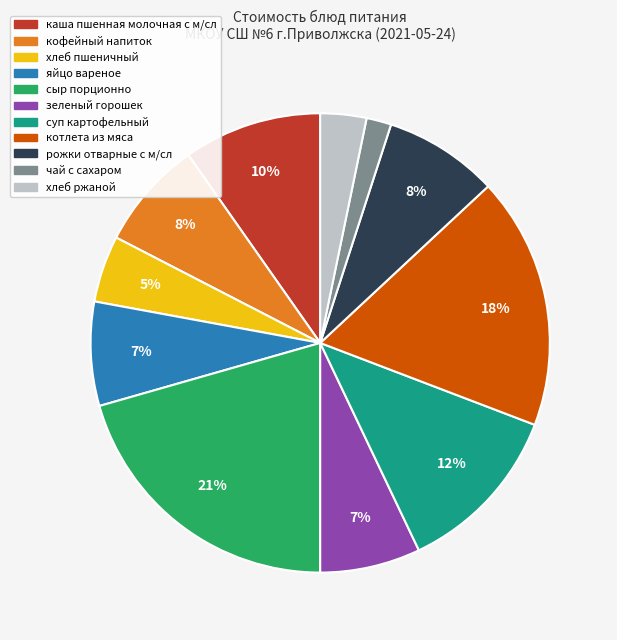

Which category has the smallest portion of the pie?

чай с сахаром